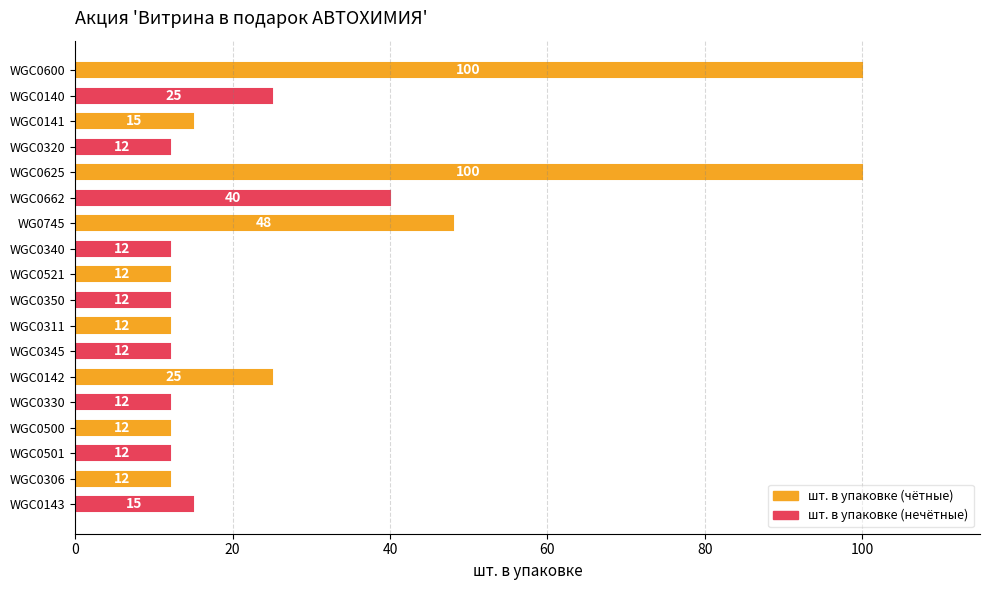

What is the difference between the second highest and second lowest values in the шт. в упаковке (нечётные) series?

13